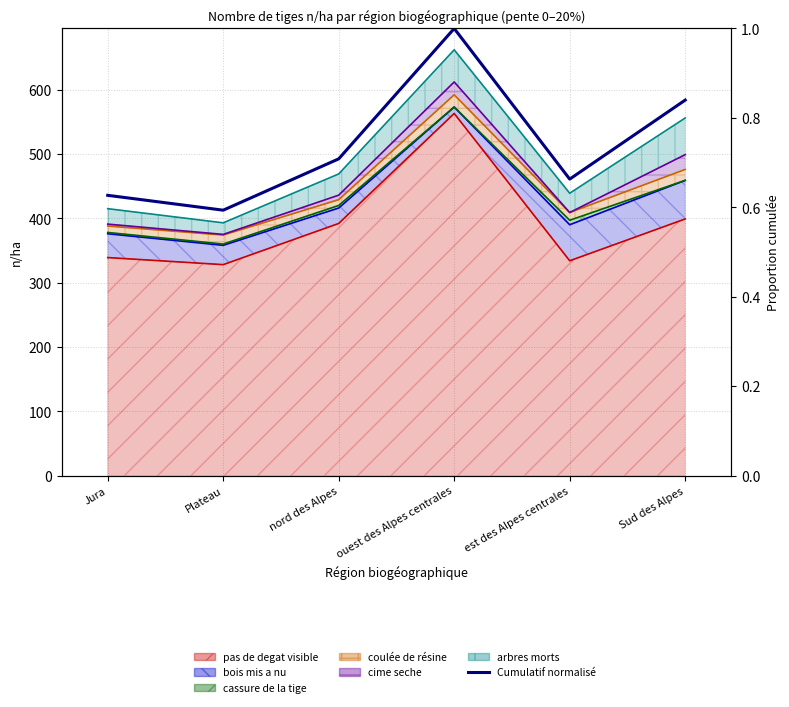

Count the number of categories in the chart.

6